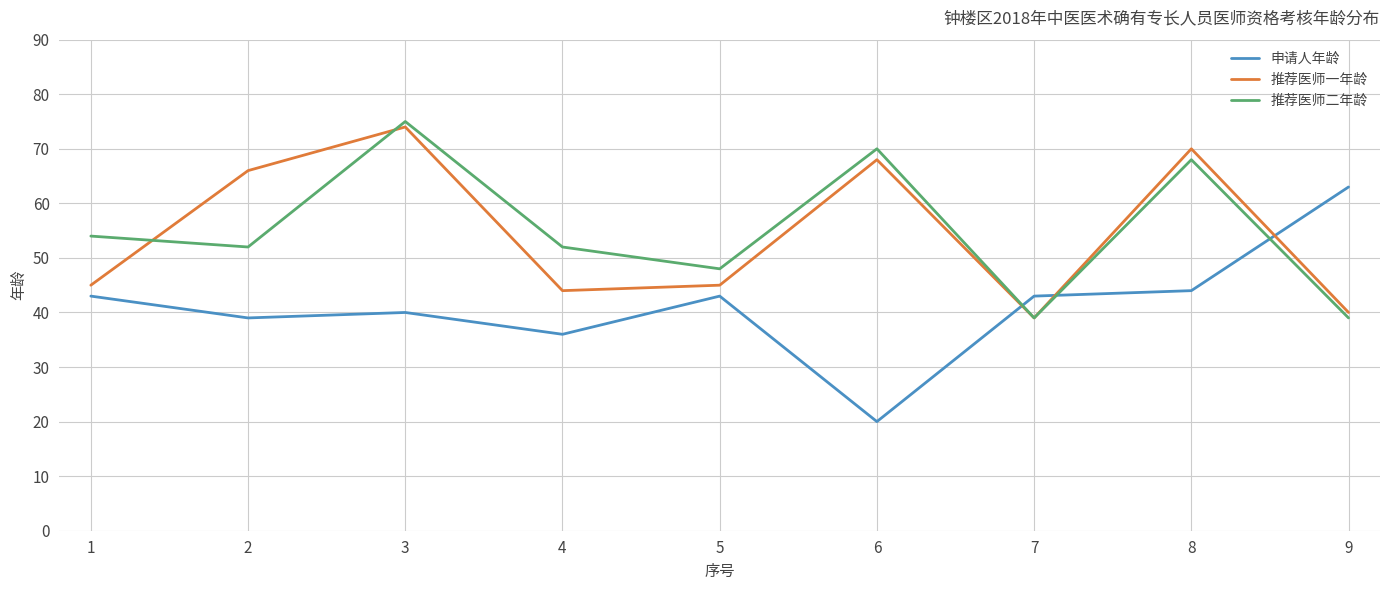

Reading right to left, what are all the values shown in this chart?

申请人年龄: 63	44	43	20	43	36	40	39	43
推荐医师一年龄: 40	70	39	68	45	44	74	66	45
推荐医师二年龄: 39	68	39	70	48	52	75	52	54